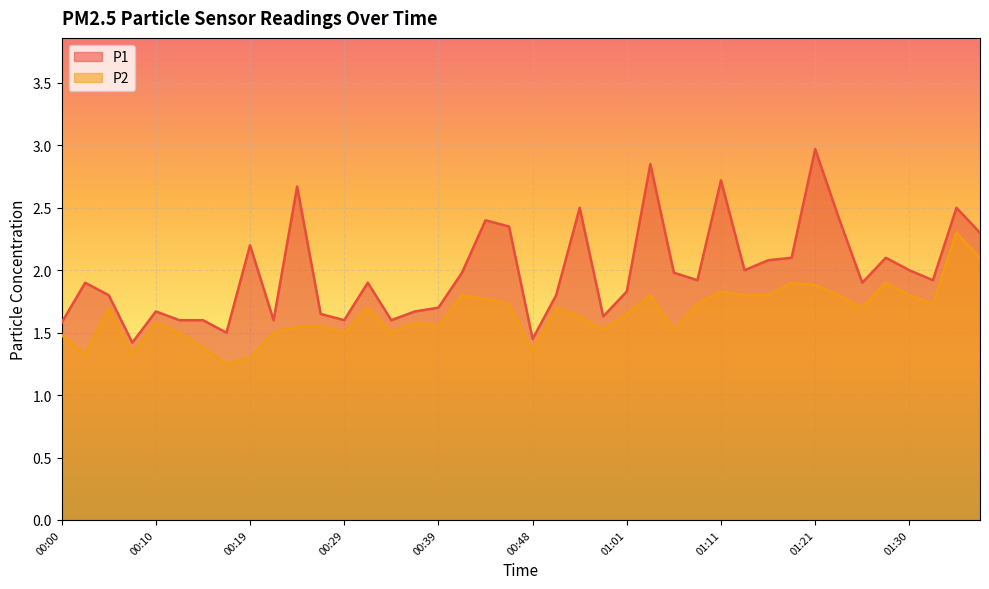

What is the sum of all P1 values?

79.4